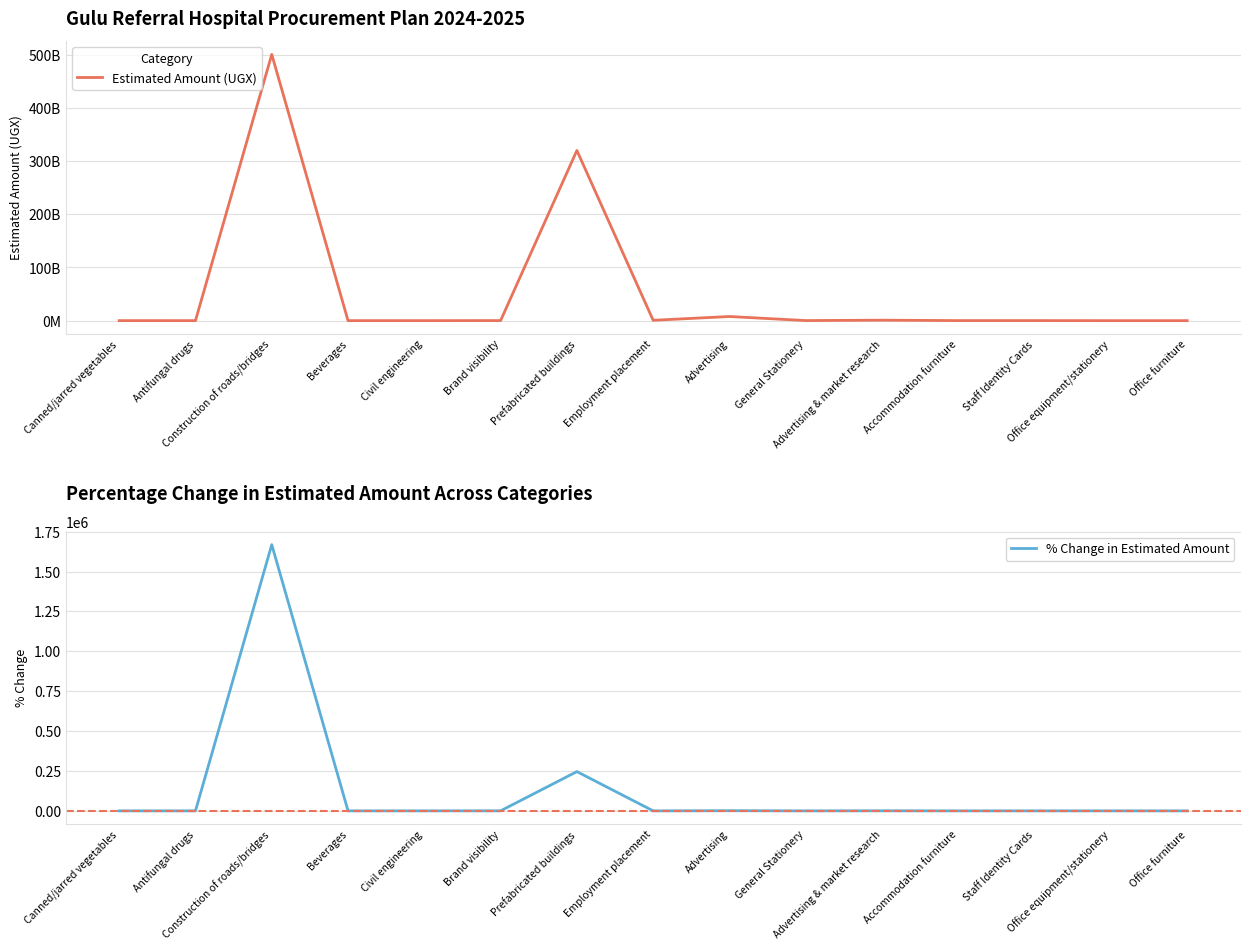

What is the difference between the maximum and second lowest values in the % Change in Estimated Amount series?

1668699.8